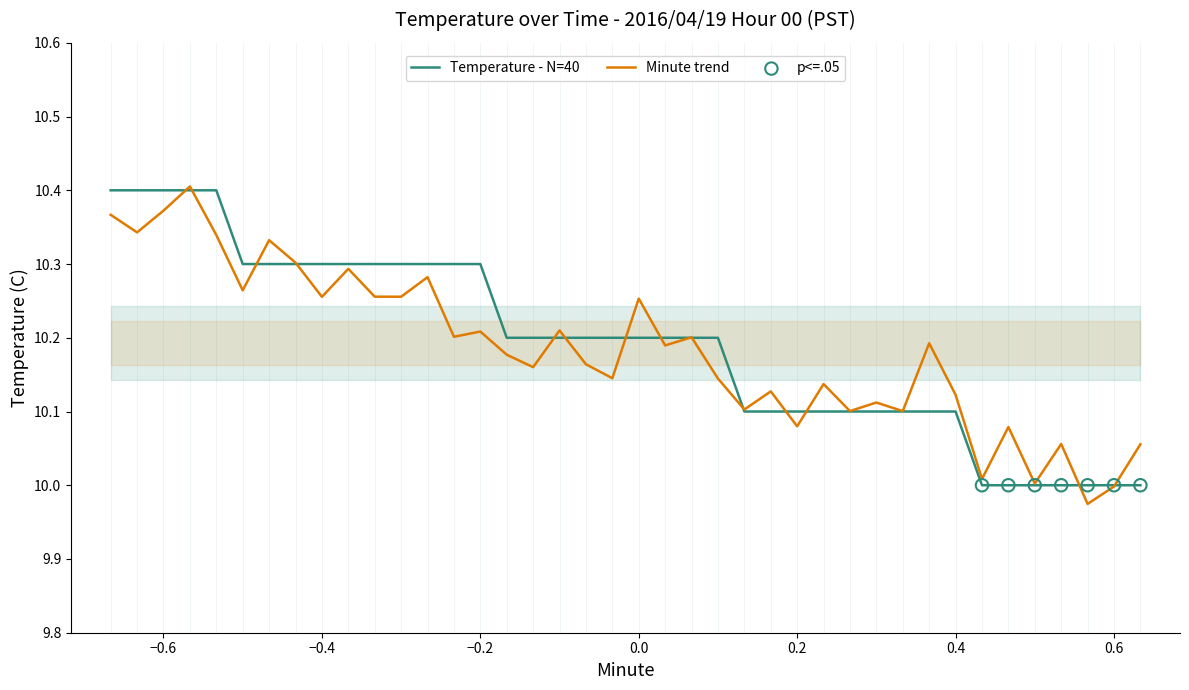

True or false: Minute trend has a value of 10.0 at 0.6.

True